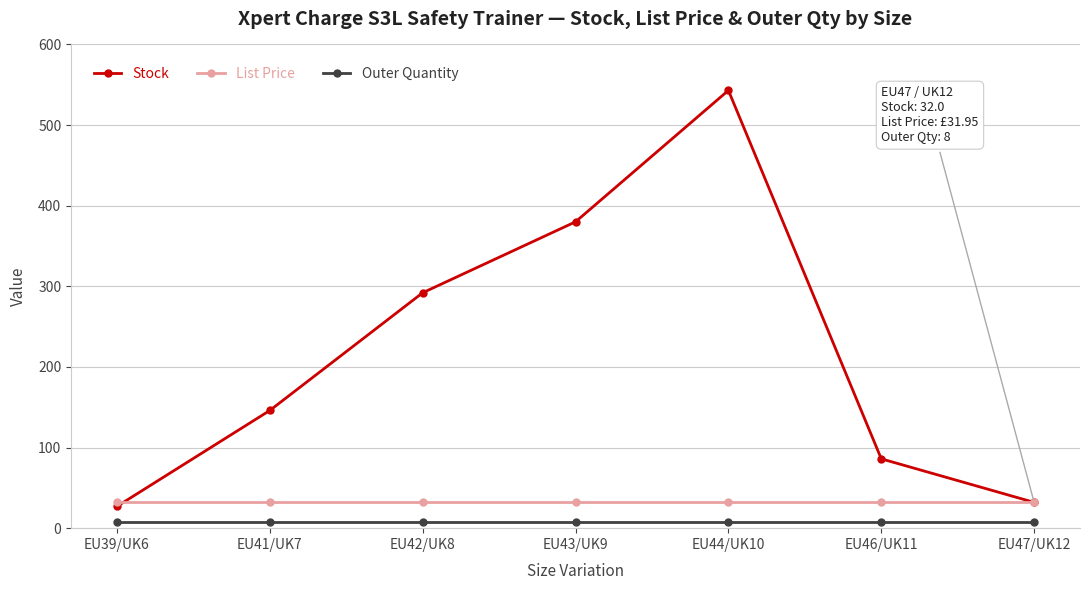

What is the approximate value of Outer Quantity at EU39/UK6?

8.0